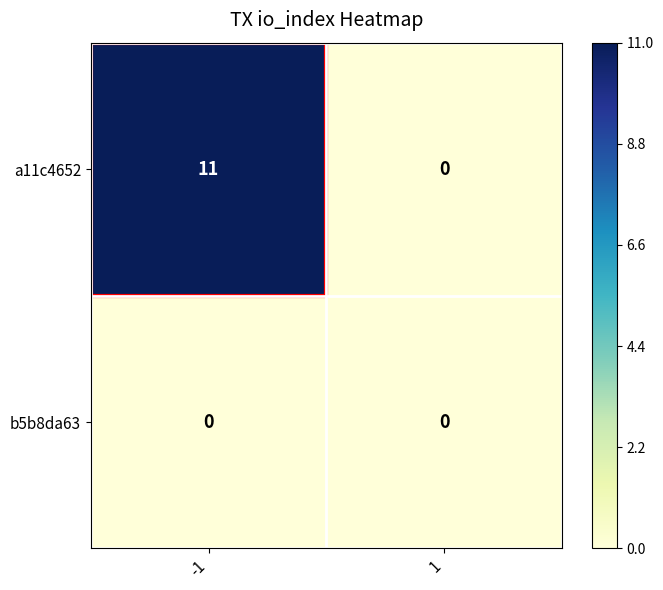

Which series changed the most between -1 and 1?

a11c4652